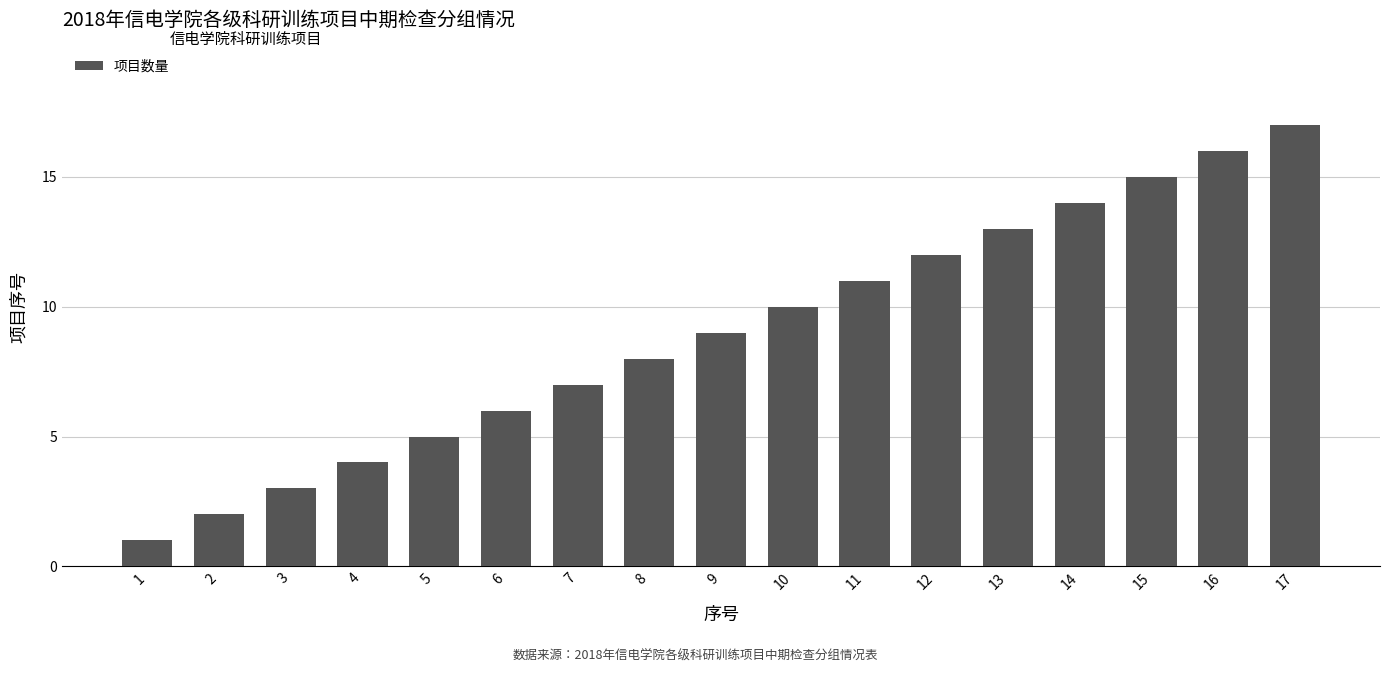

Reading left to right, list all the values displayed in this chart.

1	2	3	4	5	6	7	8	9	10	11	12	13	14	15	16	17